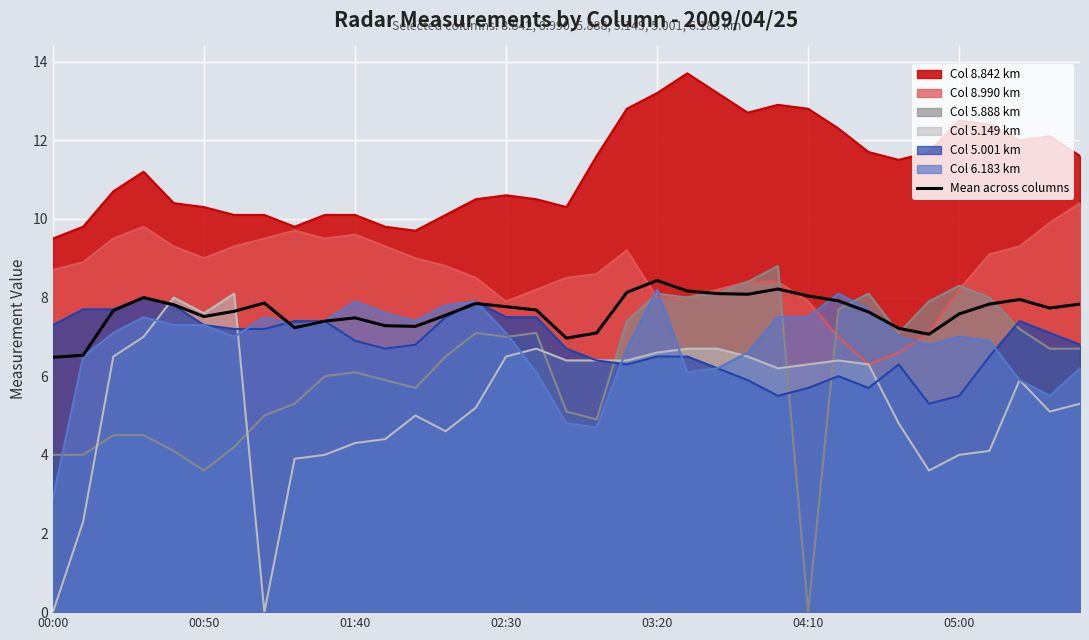

Is it true that the value at 12 is 11.9?

False